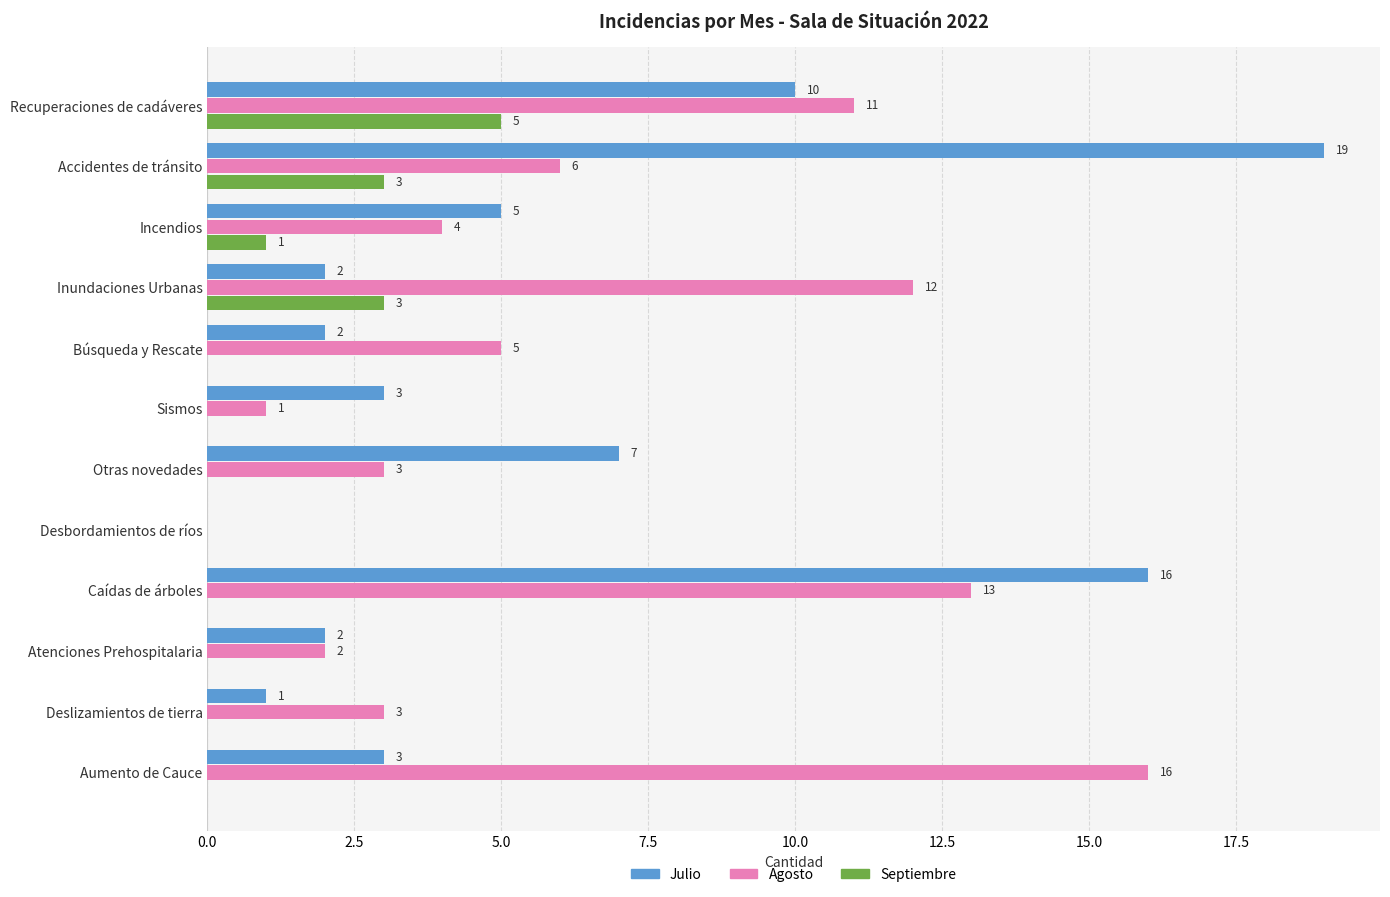

Which category has the highest value in the Julio series?

Accidentes de tránsito